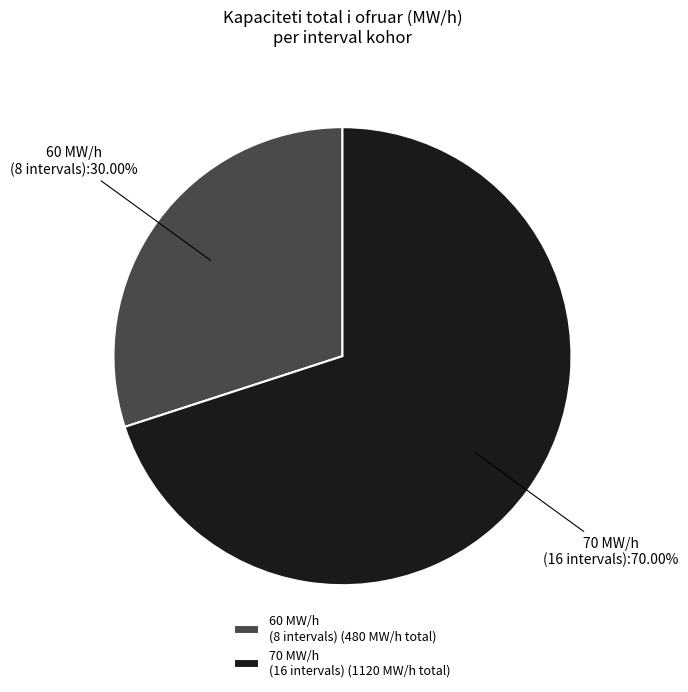

Between 60 MW/h (8 intervals) and 70 MW/h (16 intervals), which is larger?

70 MW/h (16 intervals)